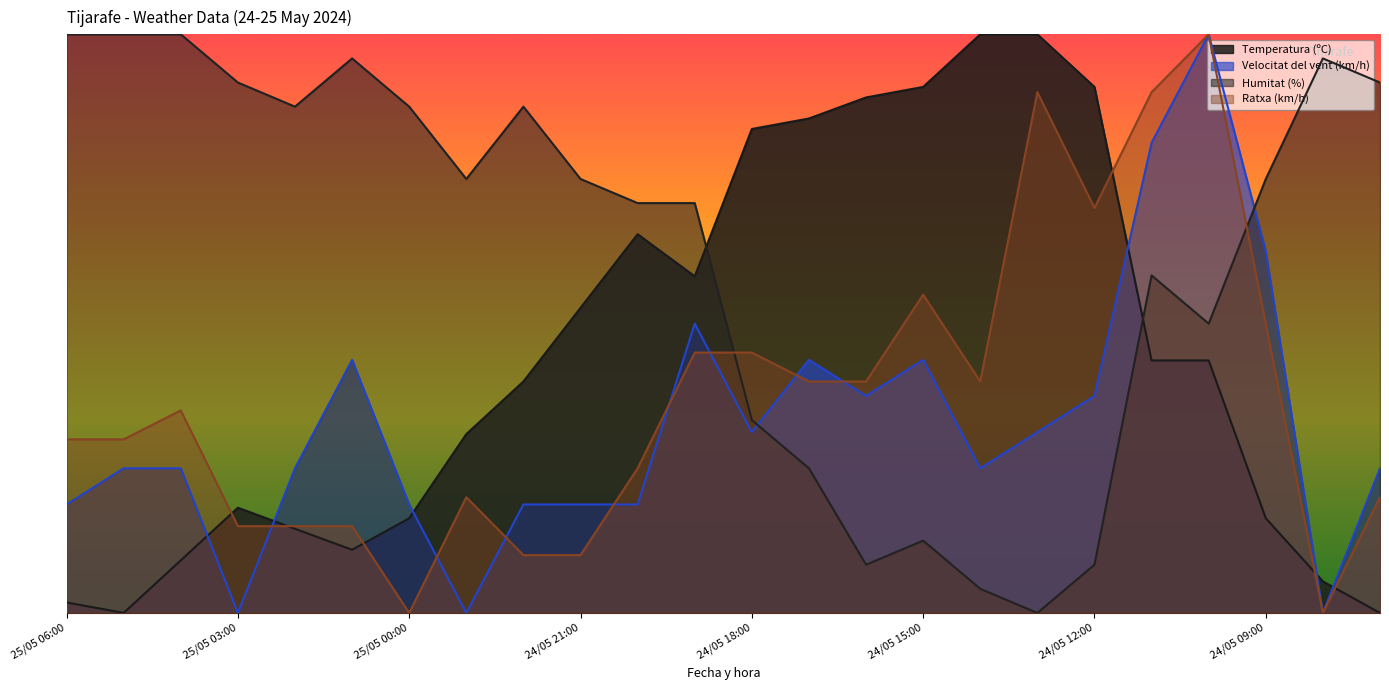

How many lines are shown in the chart?

4